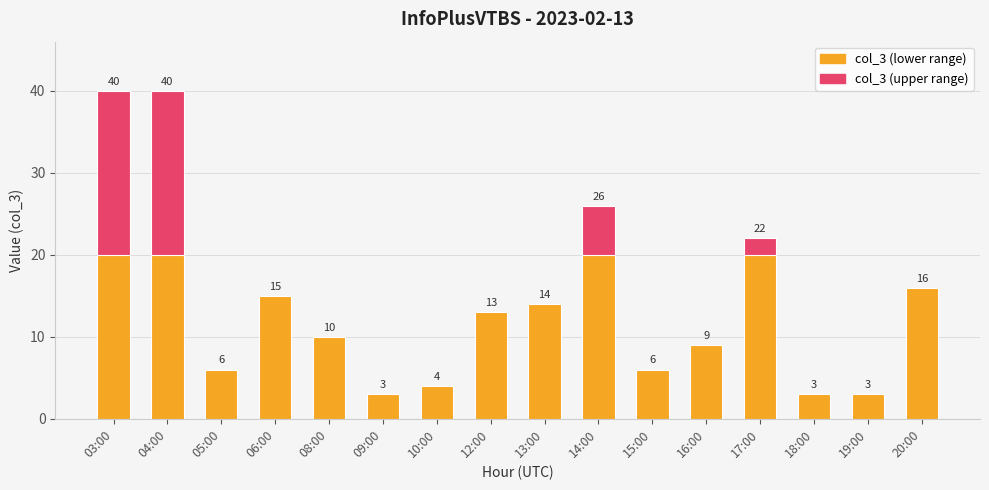

The chart shows a value of 9 at 16:00. True or false?

True